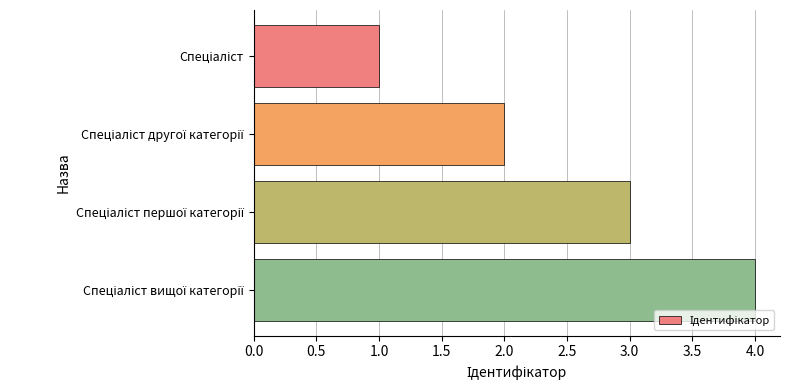

What is the maximum value shown in the chart?

4